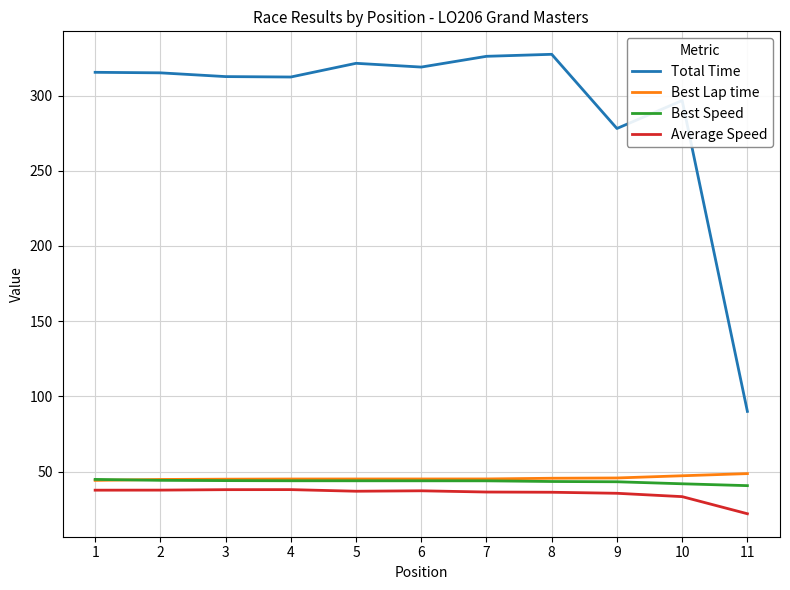

What is the difference between the Best Lap time values at 4 and 8?

0.5